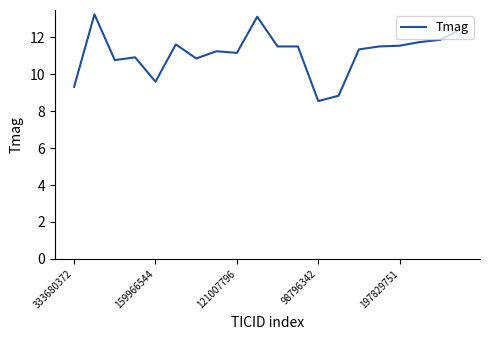

Is this an area chart (filled region under the line)?

No